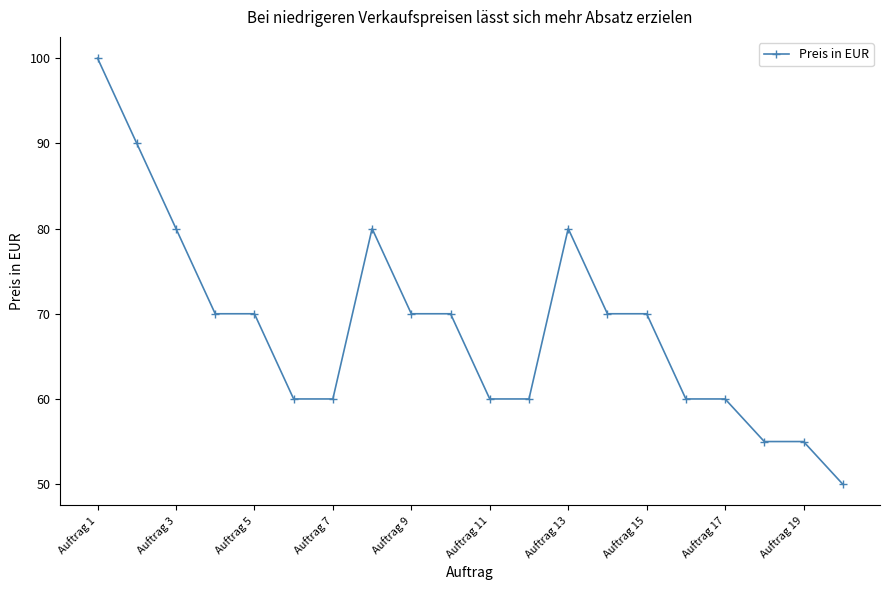

Reading left to right, list all the values displayed in this chart.

100	90	80	70	70	60	60	80	70	70	60	60	80	70	70	60	60	55	55	50